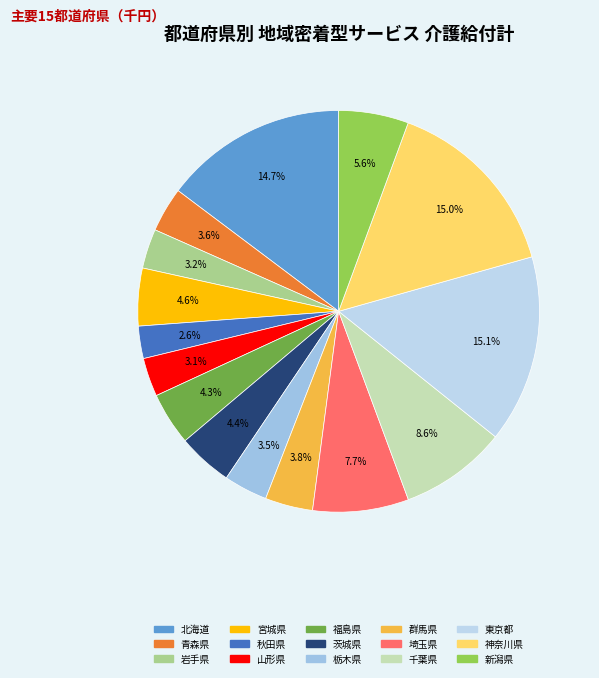

Is there a majority slice in this chart?

No